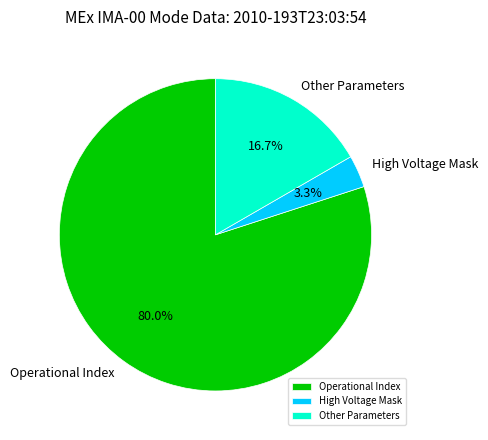

Rank the categories by value from highest to lowest.

Operational Index, Other Parameters, High Voltage Mask